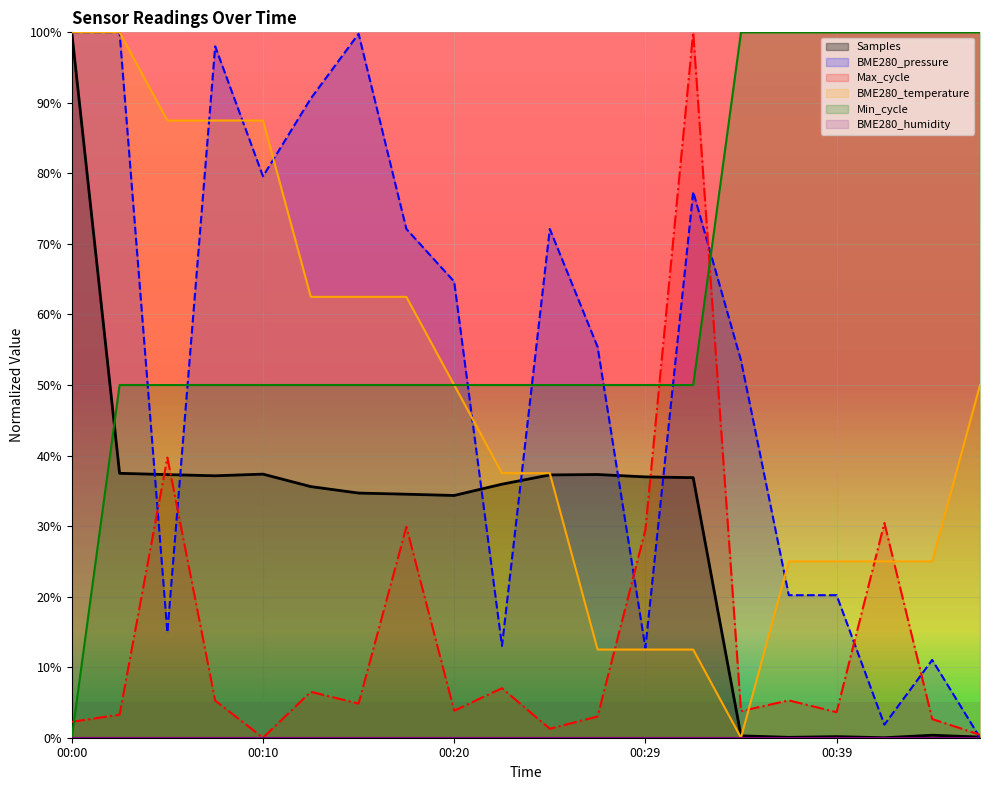

The value of BME280_temperature at 19 is 0.5. True or false?

True